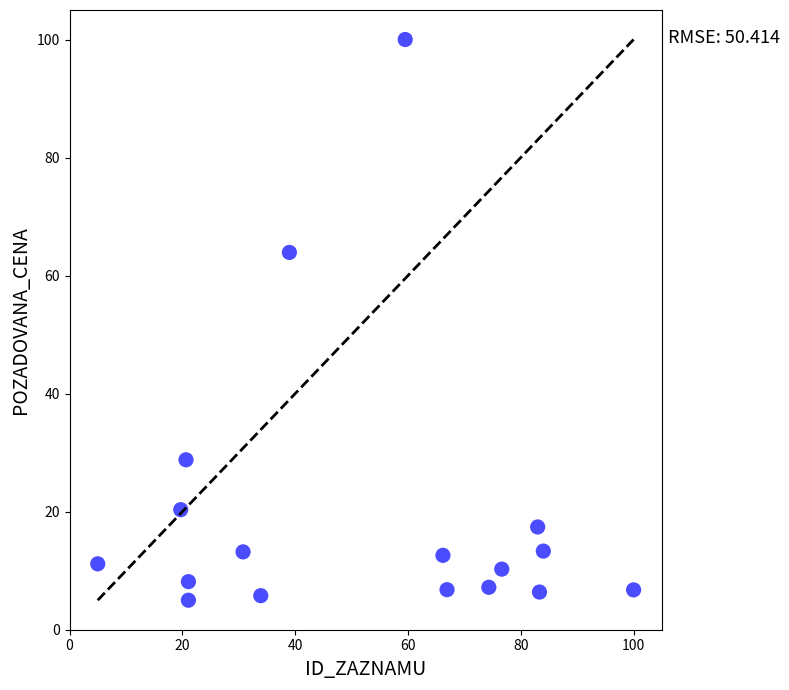

What Y value in the scatter plot is closest to 52?

63.9